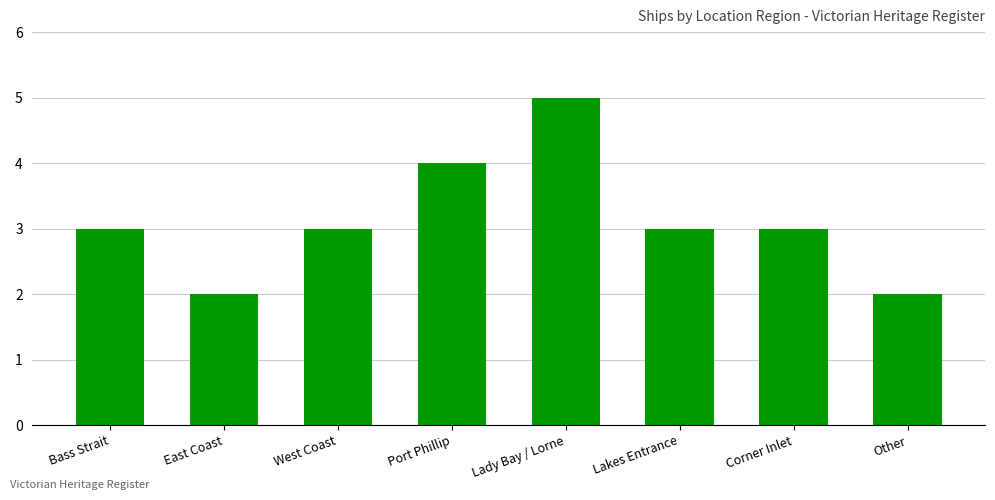

What is the maximum value shown in the chart?

5